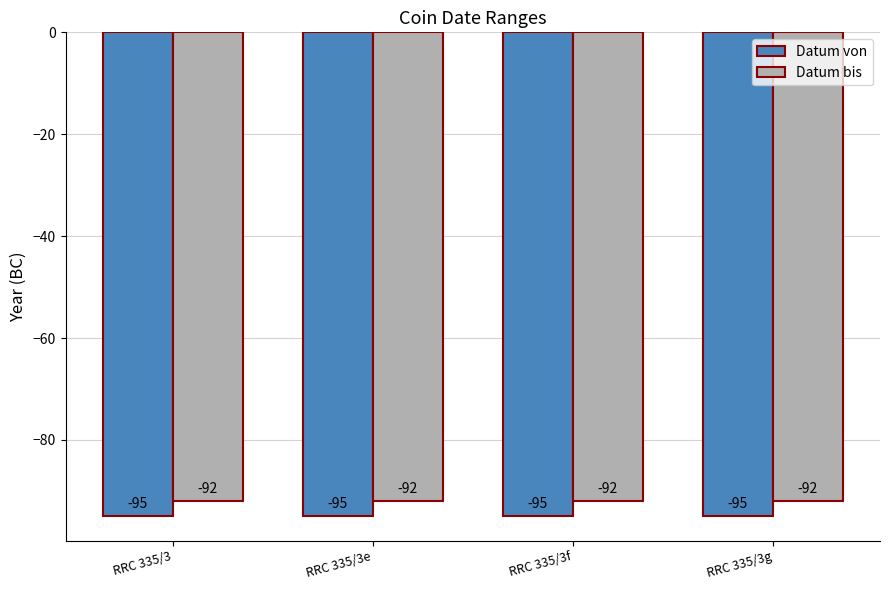

Reading right to left, extract all data points from this chart.

Datum von: RRC 335/3g=-95	RRC 335/3f=-95	RRC 335/3e=-95	RRC 335/3=-95
Datum bis: RRC 335/3g=-92	RRC 335/3f=-92	RRC 335/3e=-92	RRC 335/3=-92